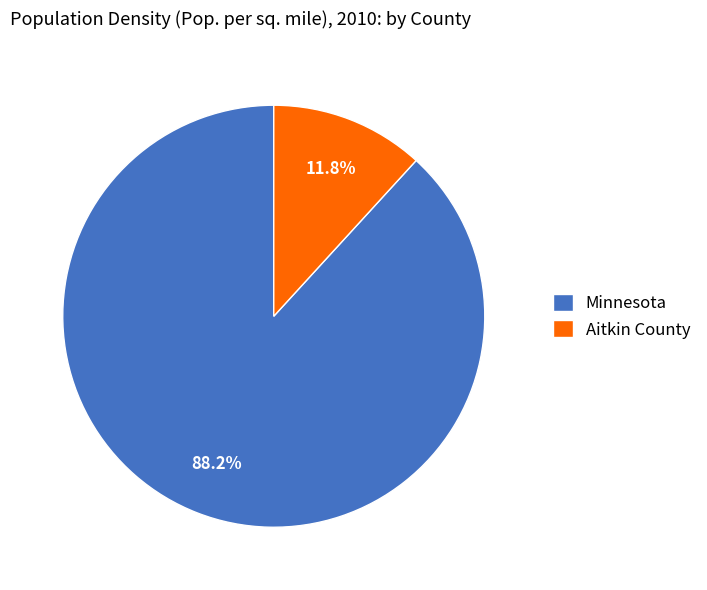

What is the majority slice?

Minnesota